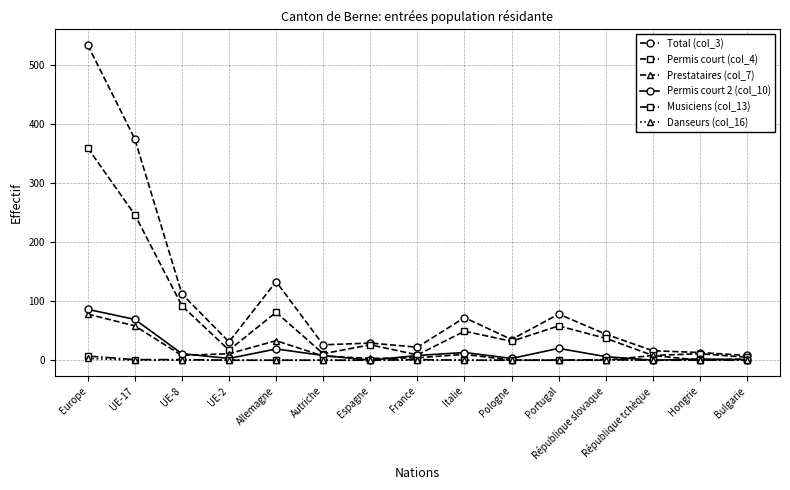

Which series has the largest range (max minus min)?

Total (col_3)